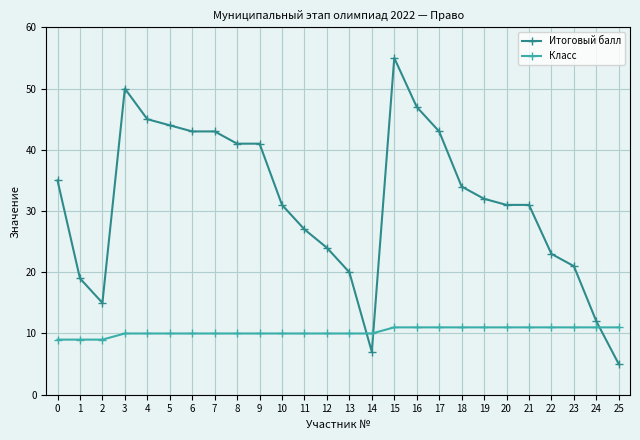

What is the value of the Итоговый балл point at the 8th from the left?

43